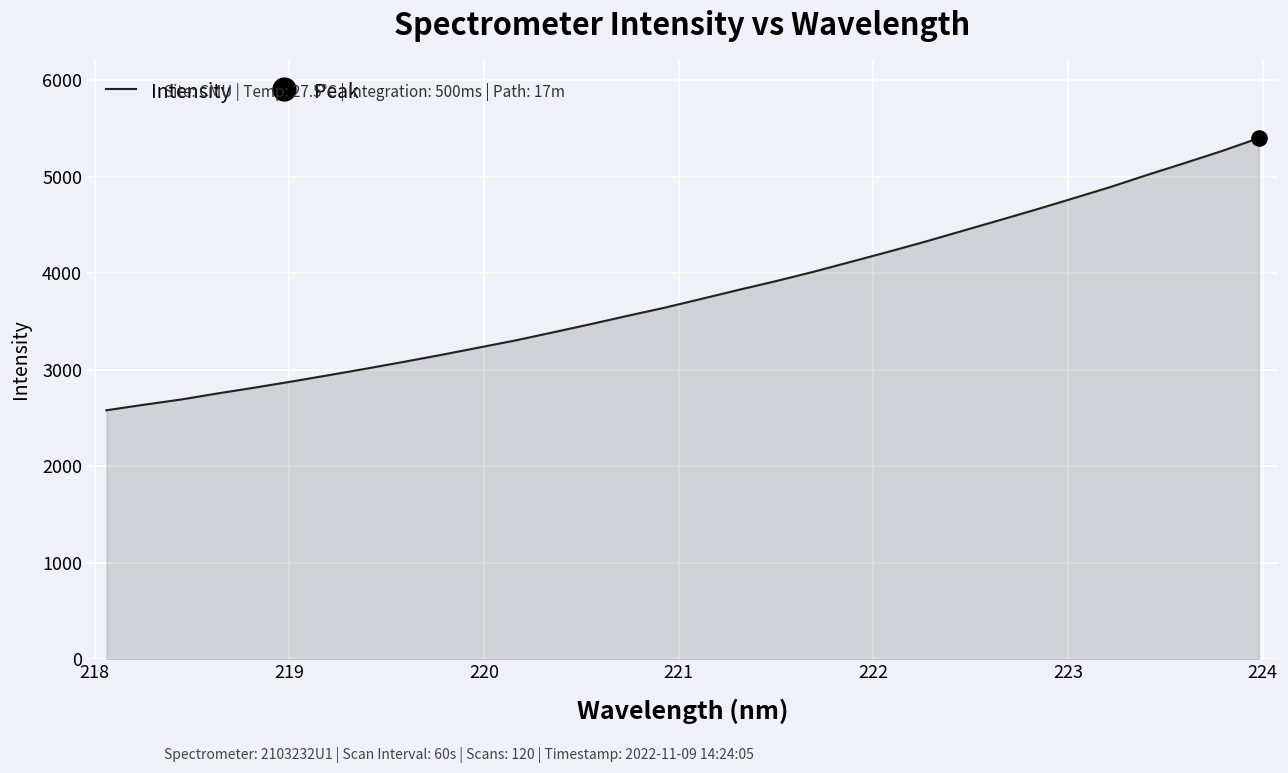

What is the greatest value displayed?

5397.9